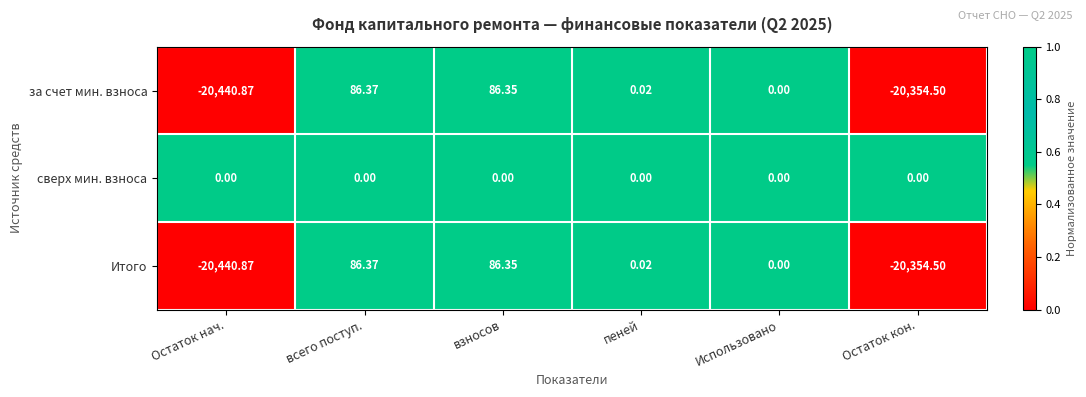

At which category does the chart reach its minimum across all series?

Остаток нач.